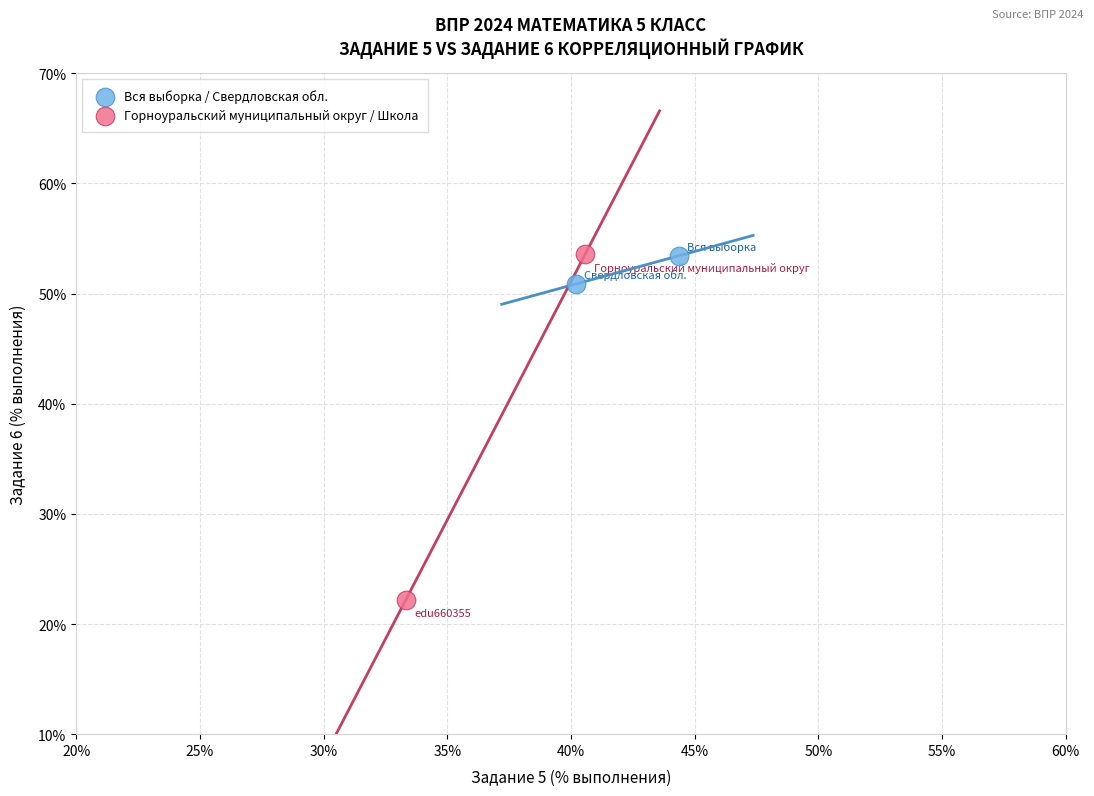

What are all the series names shown in the legend?

Вся выборка / Свердловская обл., Горноуральский муниципальный округ / Школа